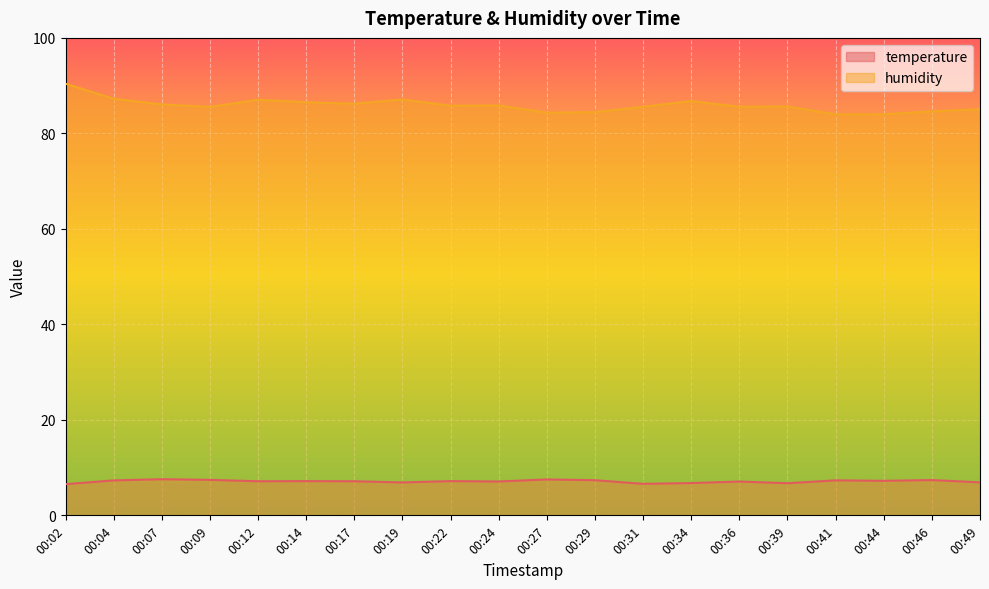

What is the value of the humidity point at the 6th from the left?

86.5